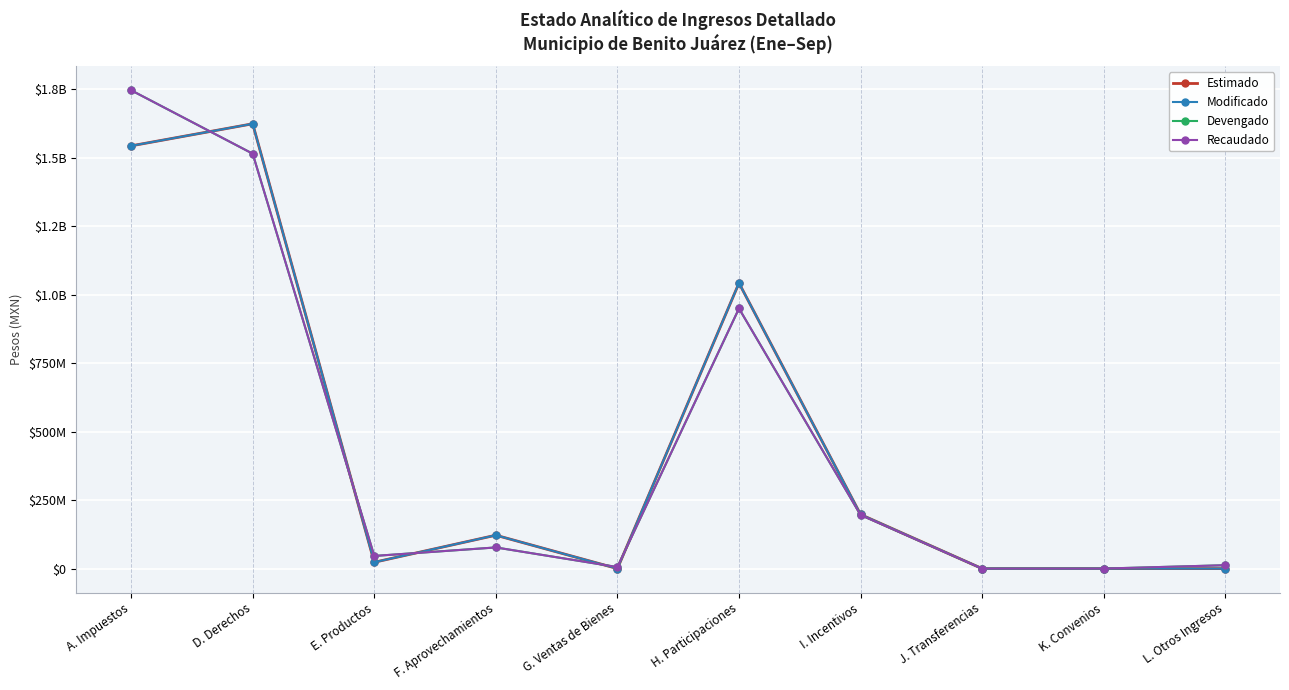

Does the chart have visible grid lines?

Yes